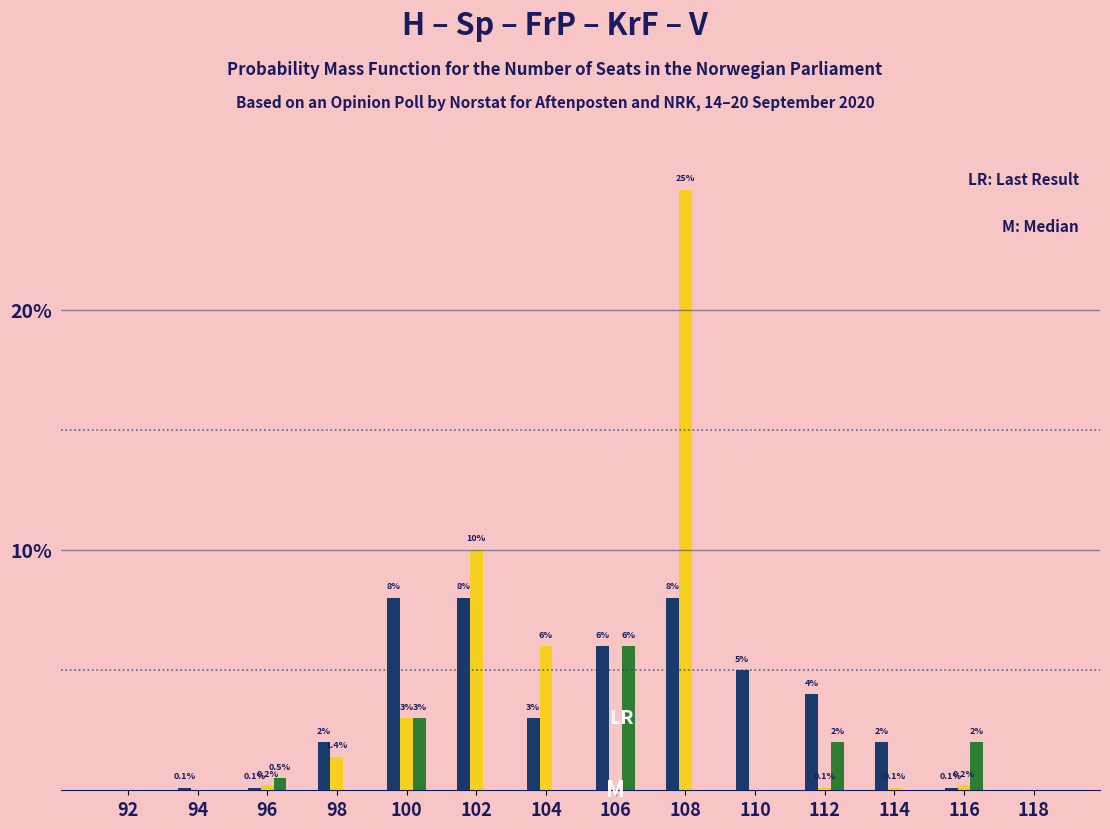

What is the greatest value displayed?

25.0